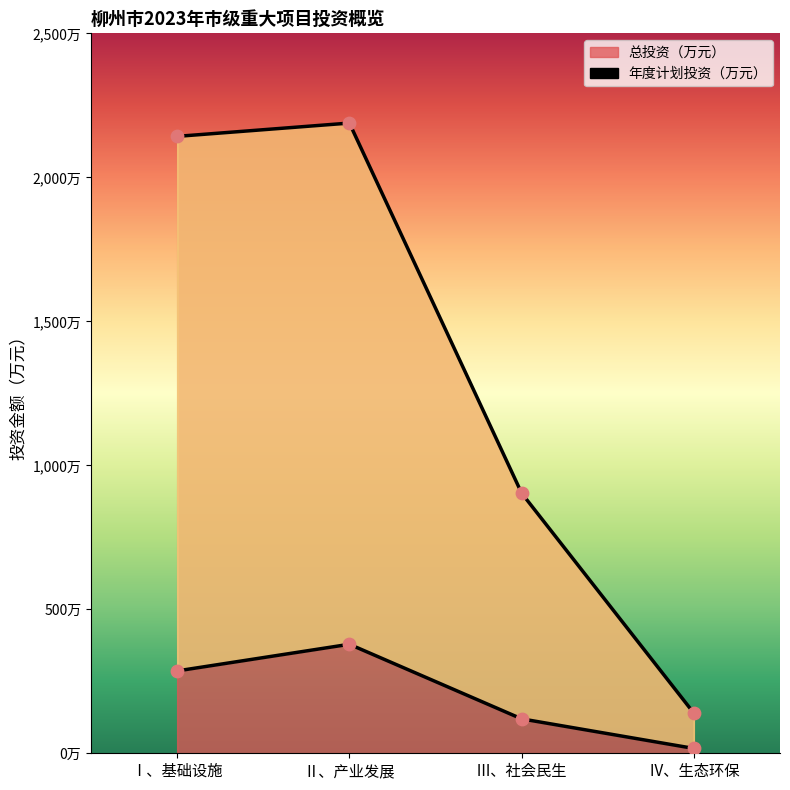

Which series contains the highest Y value?

总投资（万元）